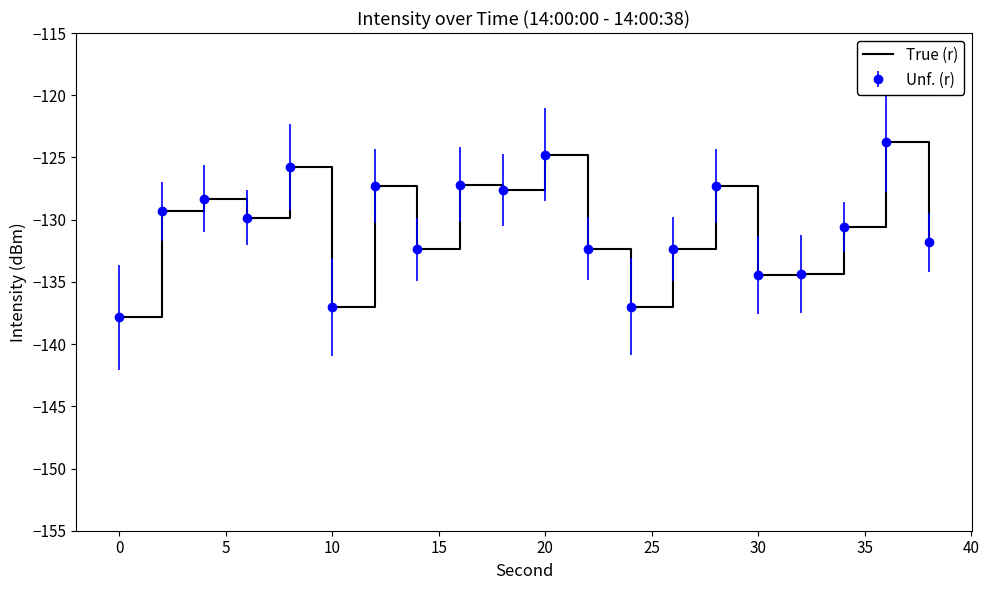

How many categories are shown in the chart?

20